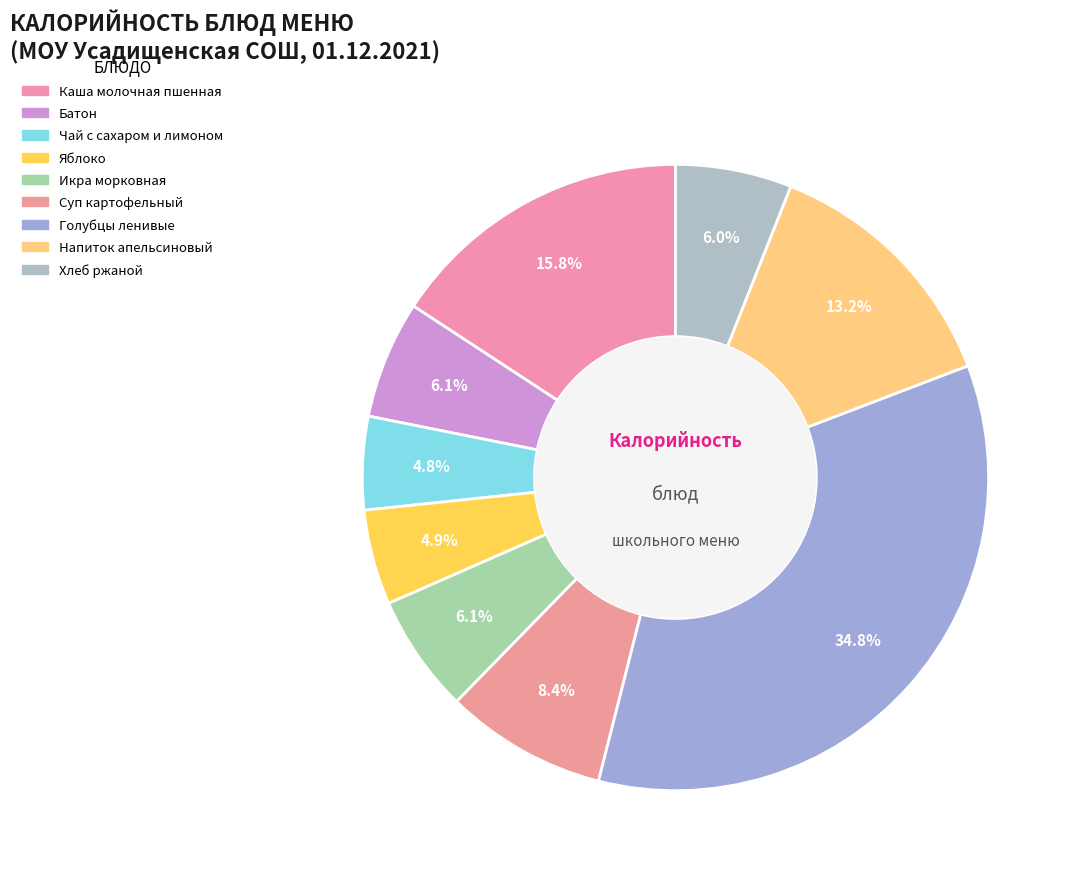

Is it true that Суп картофельный is 20% of the pie?

False